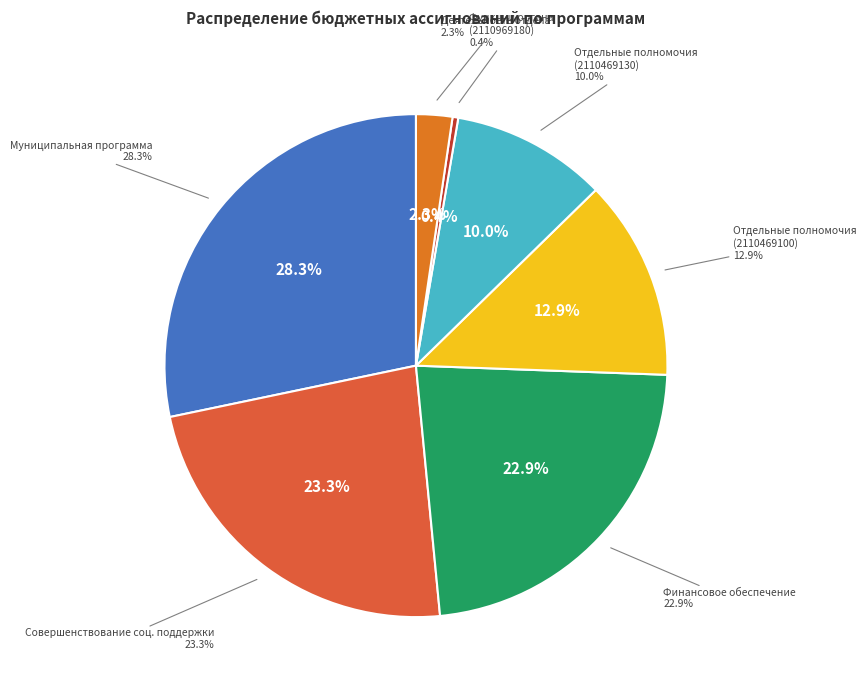

How much of the chart is everything except Финансовое обеспечение?

77.1%